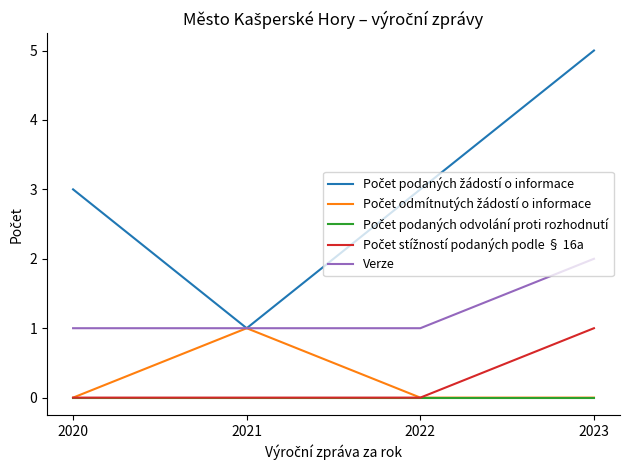

At which category is the sum across all series the highest?

2023